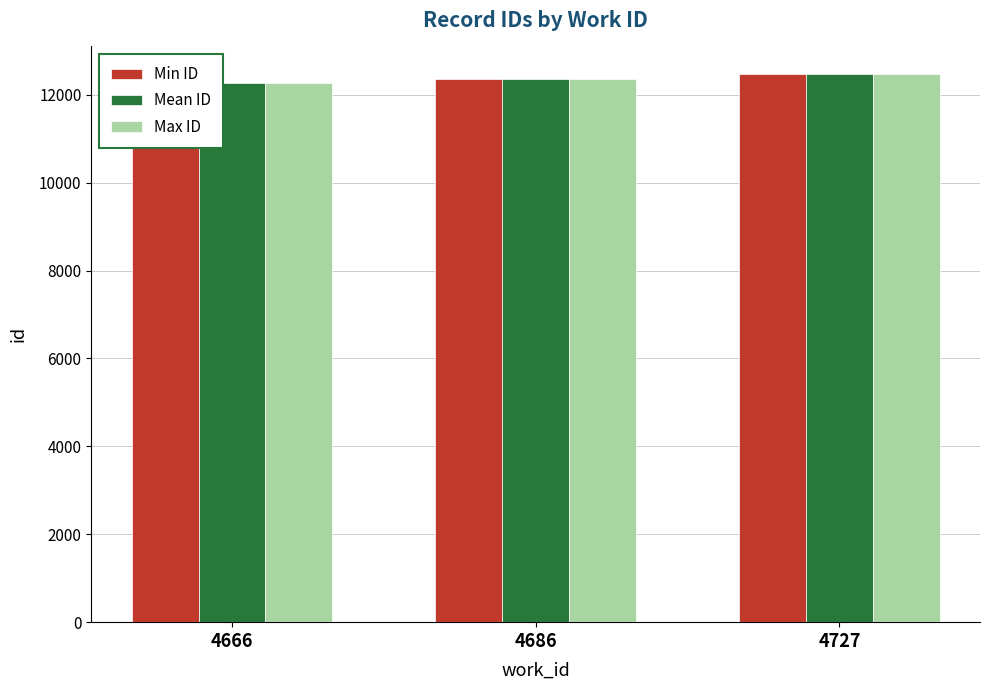

At how many categories does at least one series exceed 12373?

1